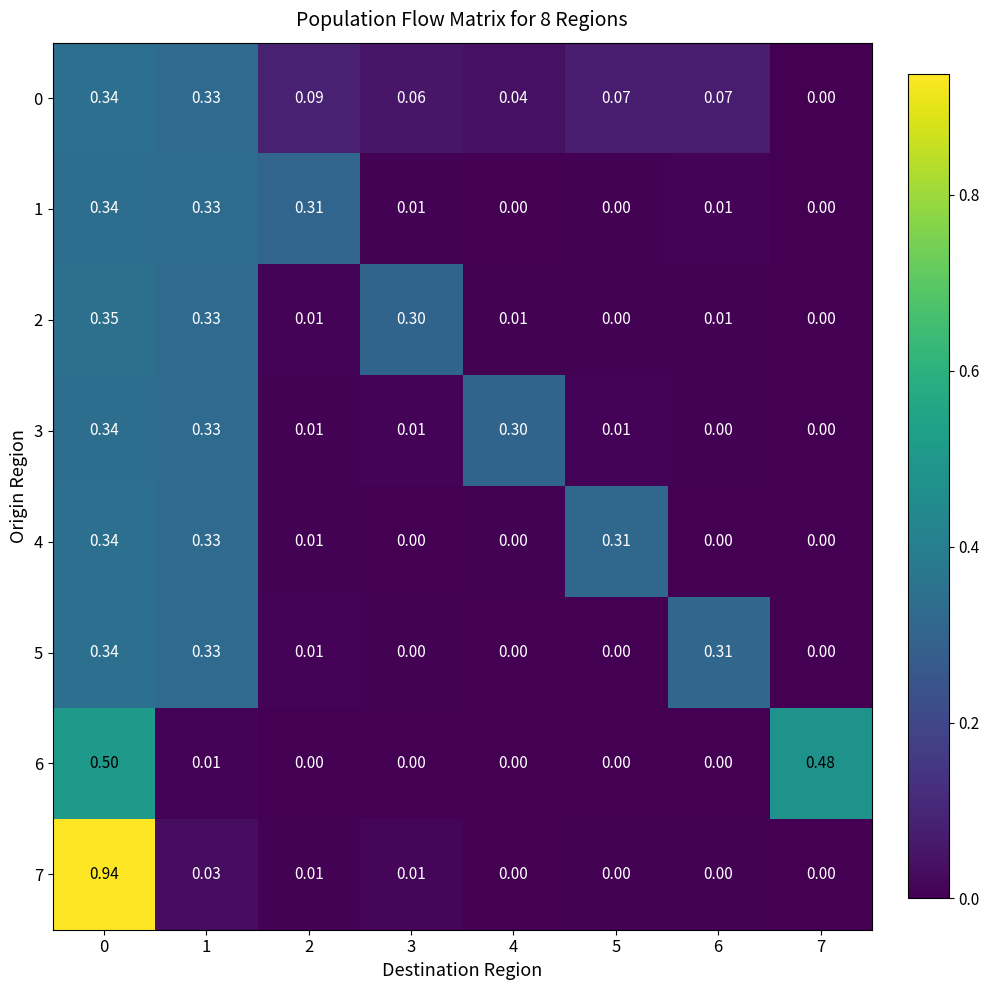

Count the number of data series in this chart.

8